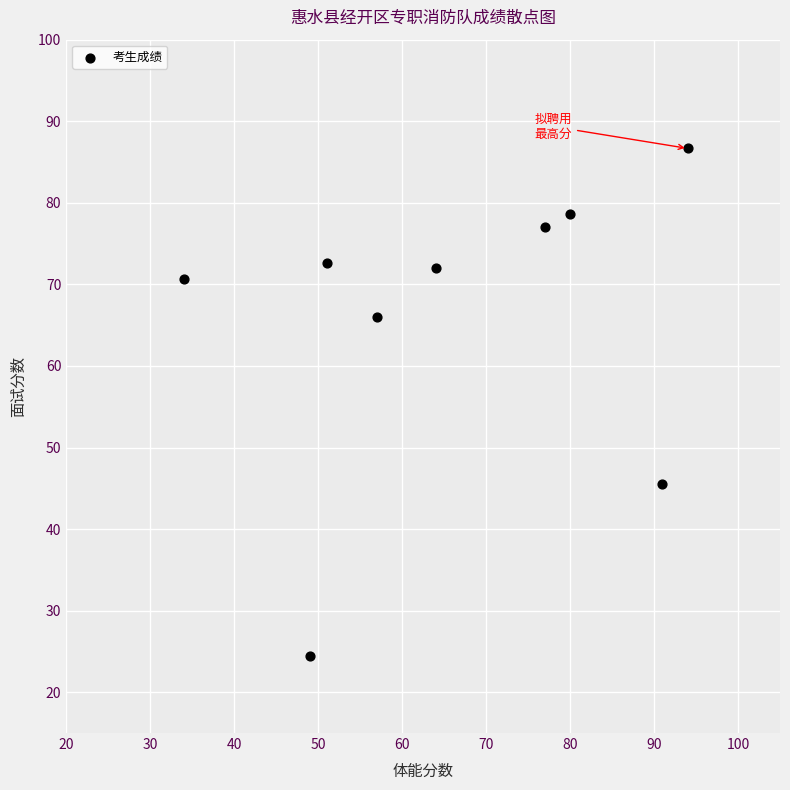

What Y value in the scatter plot is closest to 55?

45.5